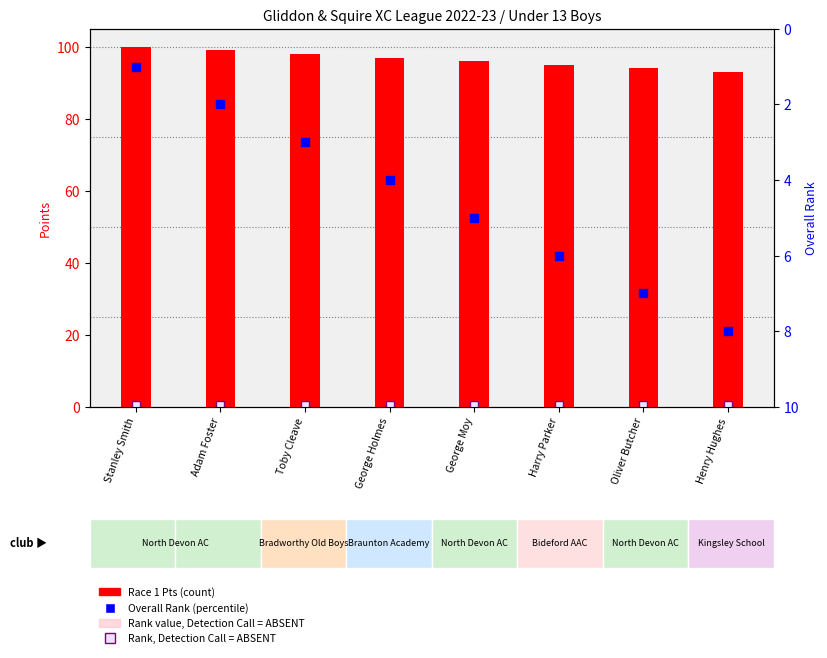

Which series contains the lowest Y value?

Rank, Detection Call = ABSENT